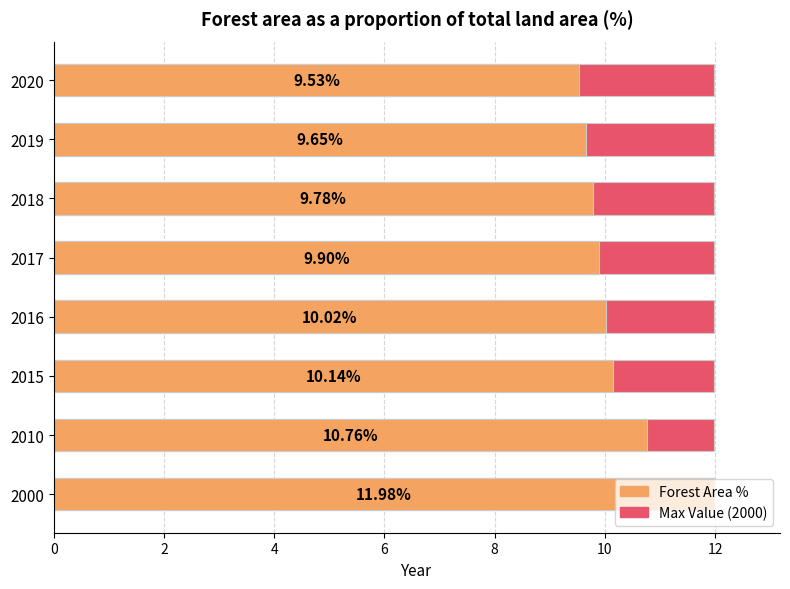

How many bars are there in total?

8